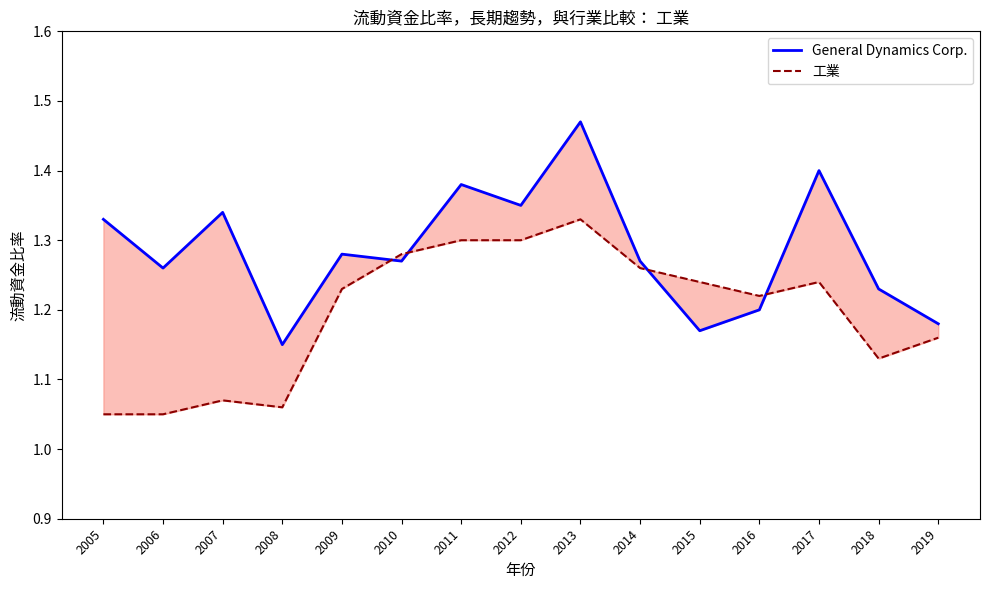

At 2006, list the series in order from smallest to largest.

工業, General Dynamics Corp.